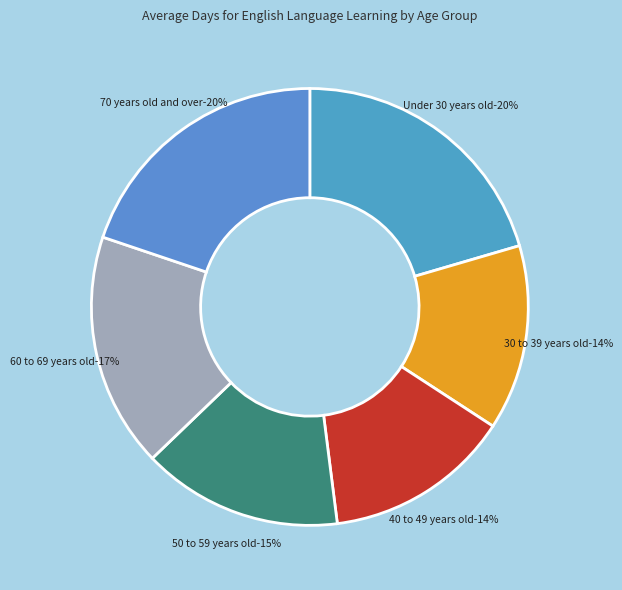

Count the number of slices in the pie.

6